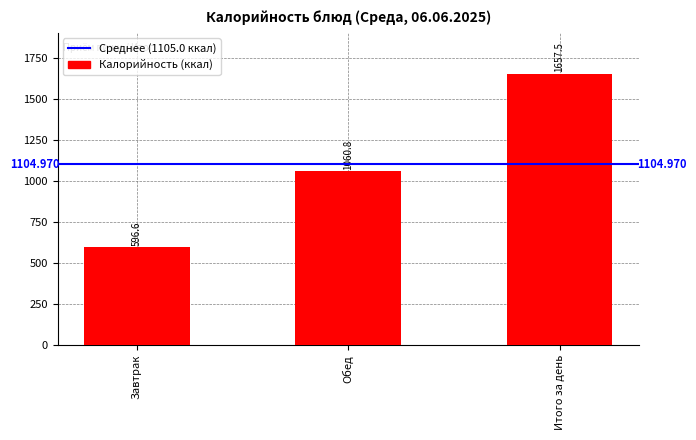

Which has a higher value, Итого за день or Завтрак?

Итого за день